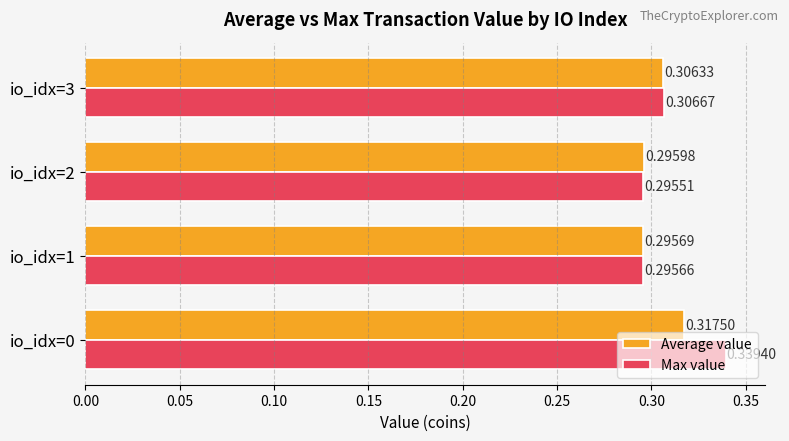

Count the Max value values in the range 0 to 1.

4